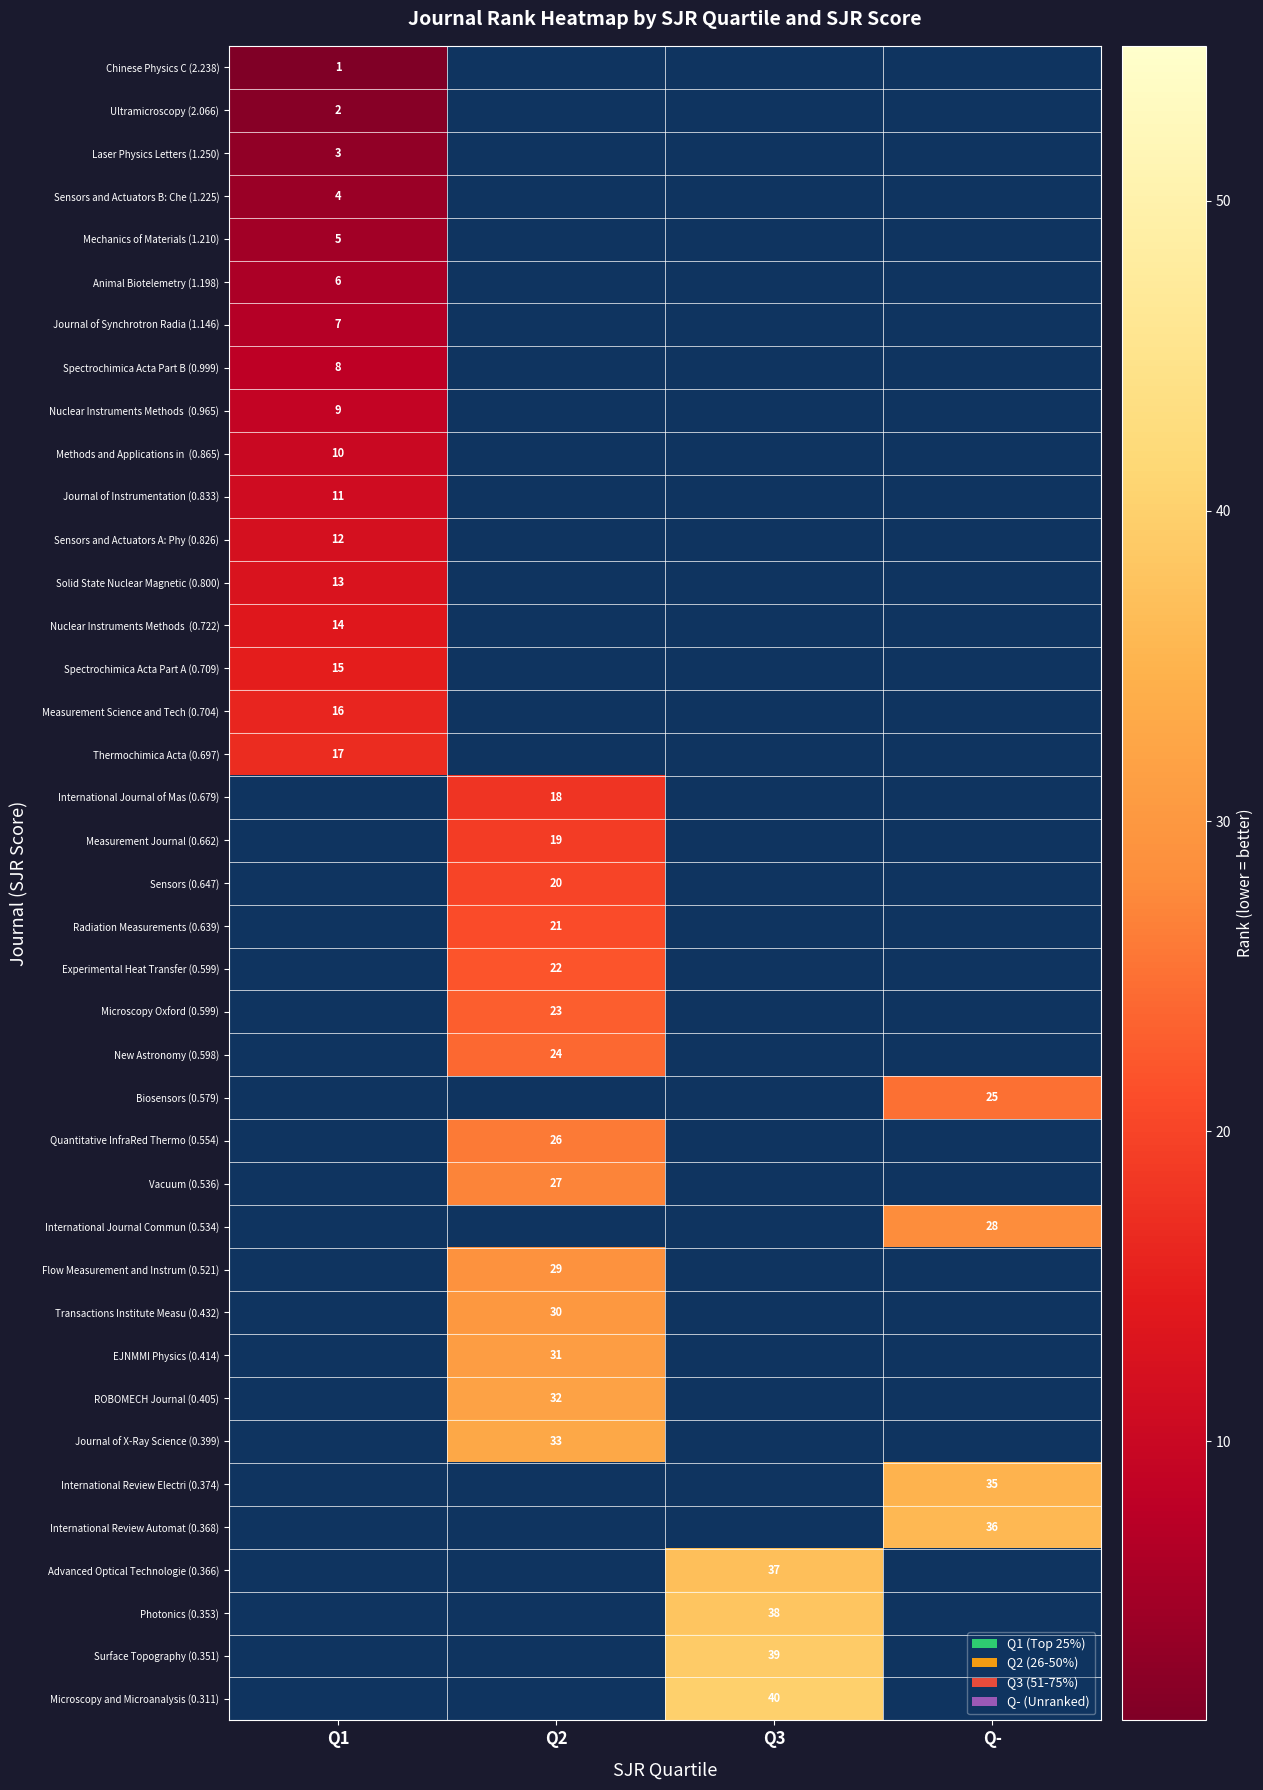

The value of Vacuum (0.536) at Q2 is 27. True or false?

True